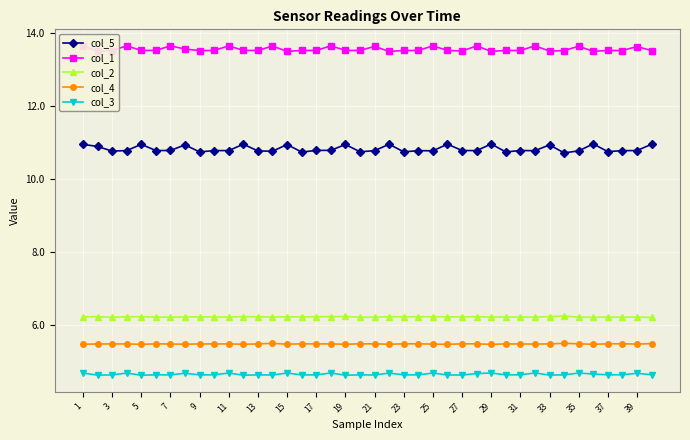

True or false: col_3 has more than 0 interior local peaks.

True